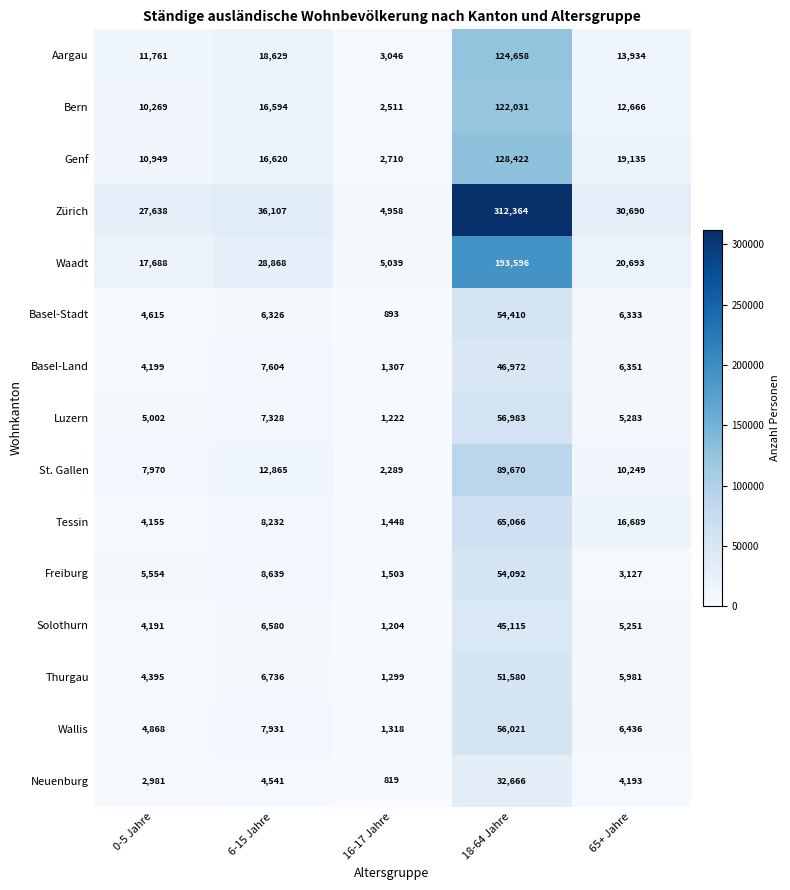

At which category does the chart reach its minimum across all series?

16-17 Jahre